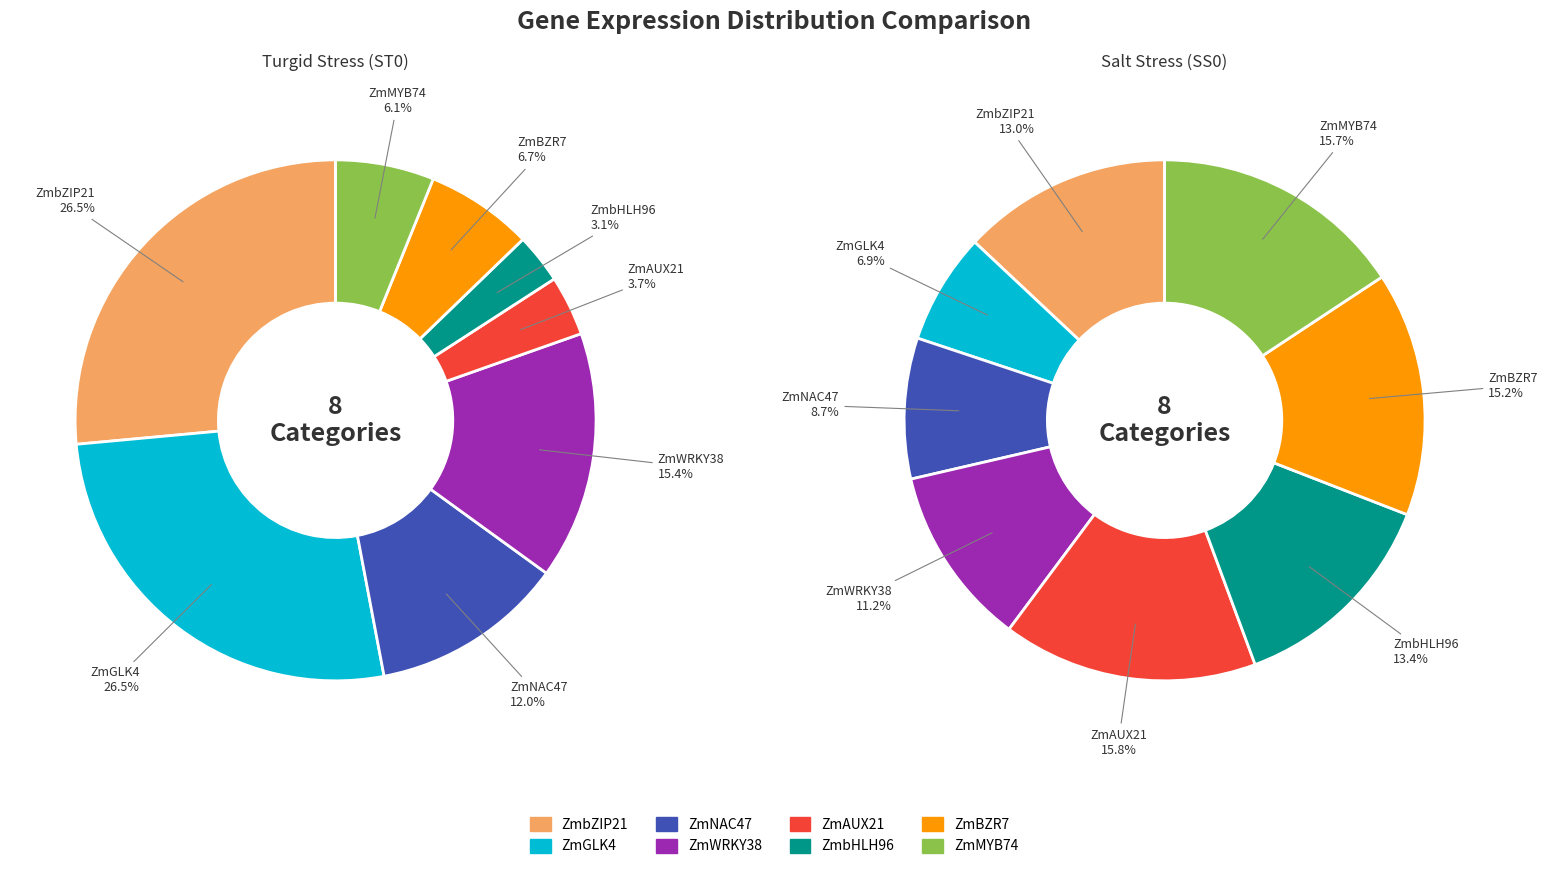

To the nearest percent, what portion does ZmbZIP21 represent?

26%